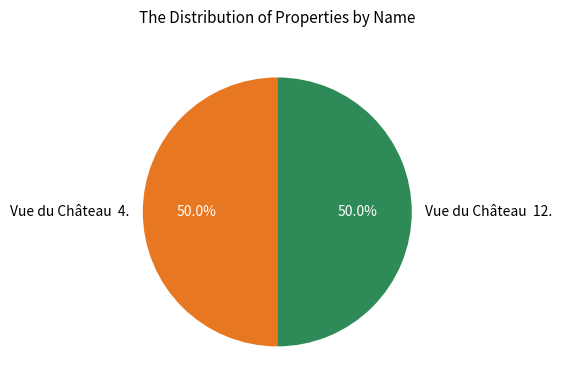

How many segments does this pie chart have?

2